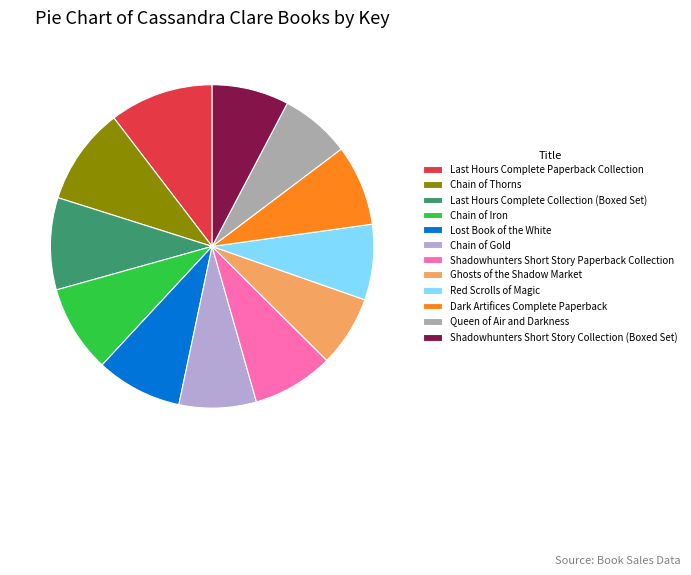

Is there a majority slice in this chart?

No